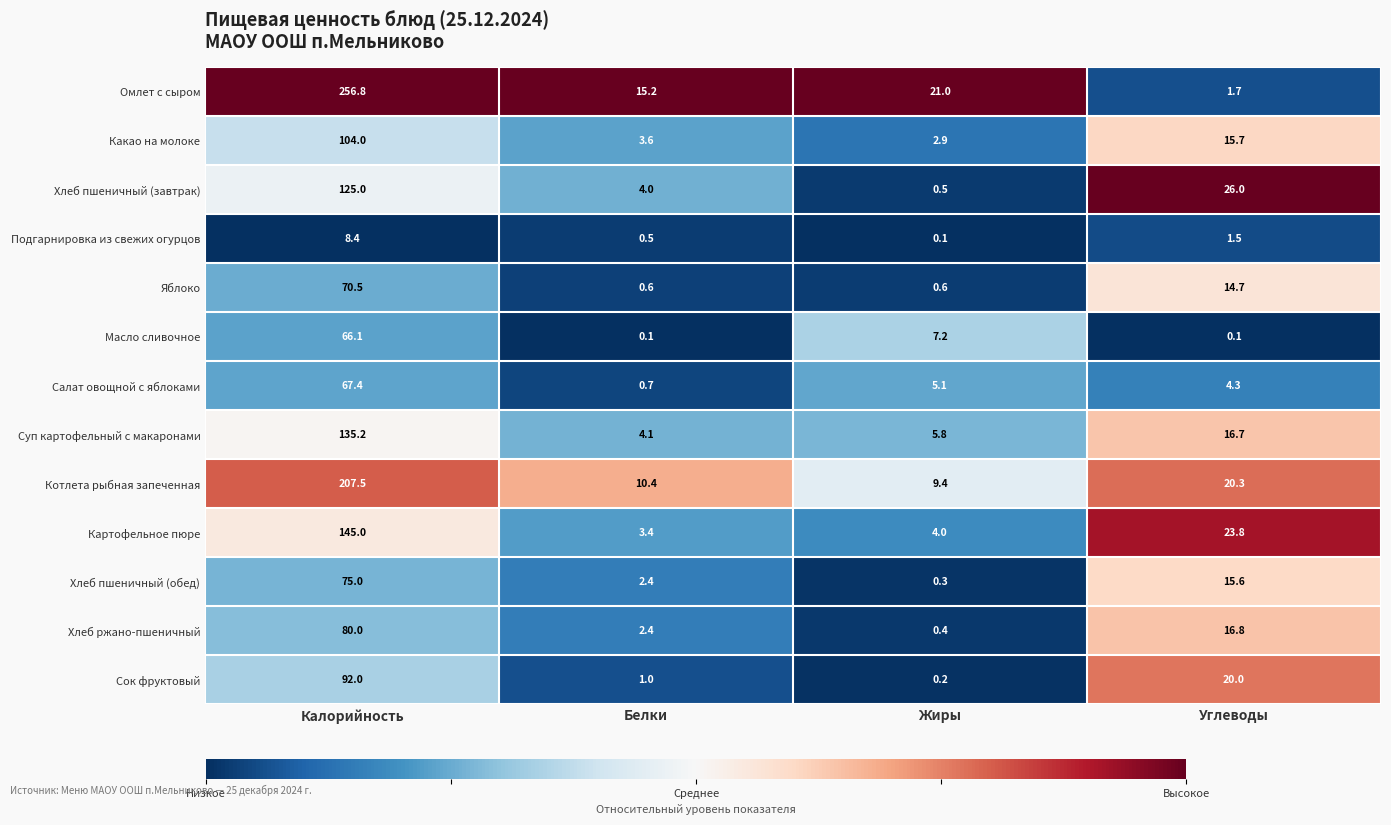

Rank the series at Жиры from highest to lowest value.

Омлет с сыром, Котлета рыбная запеченная, Масло сливочное, Суп картофельный с макаронами, Салат овощной с яблоками, Картофельное пюре, Какао на молоке, Яблоко, Хлеб пшеничный (завтрак), Хлеб ржано-пшеничный, Хлеб пшеничный (обед), Сок фруктовый, Подгарнировка из свежих огурцов